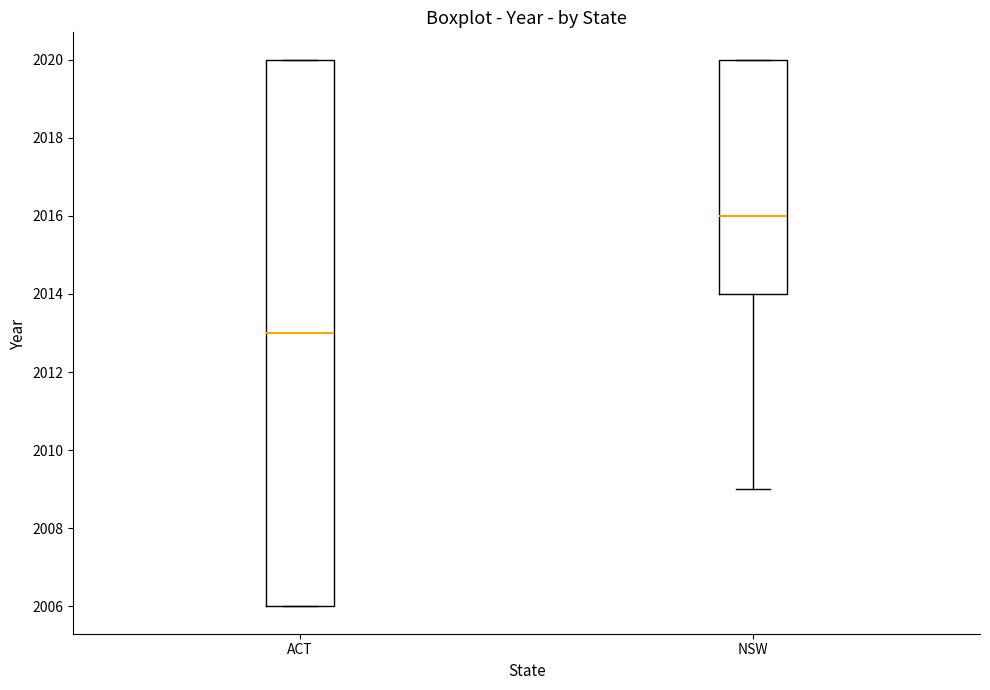

Which box is the tallest, from its lower edge to its upper edge?

ACT